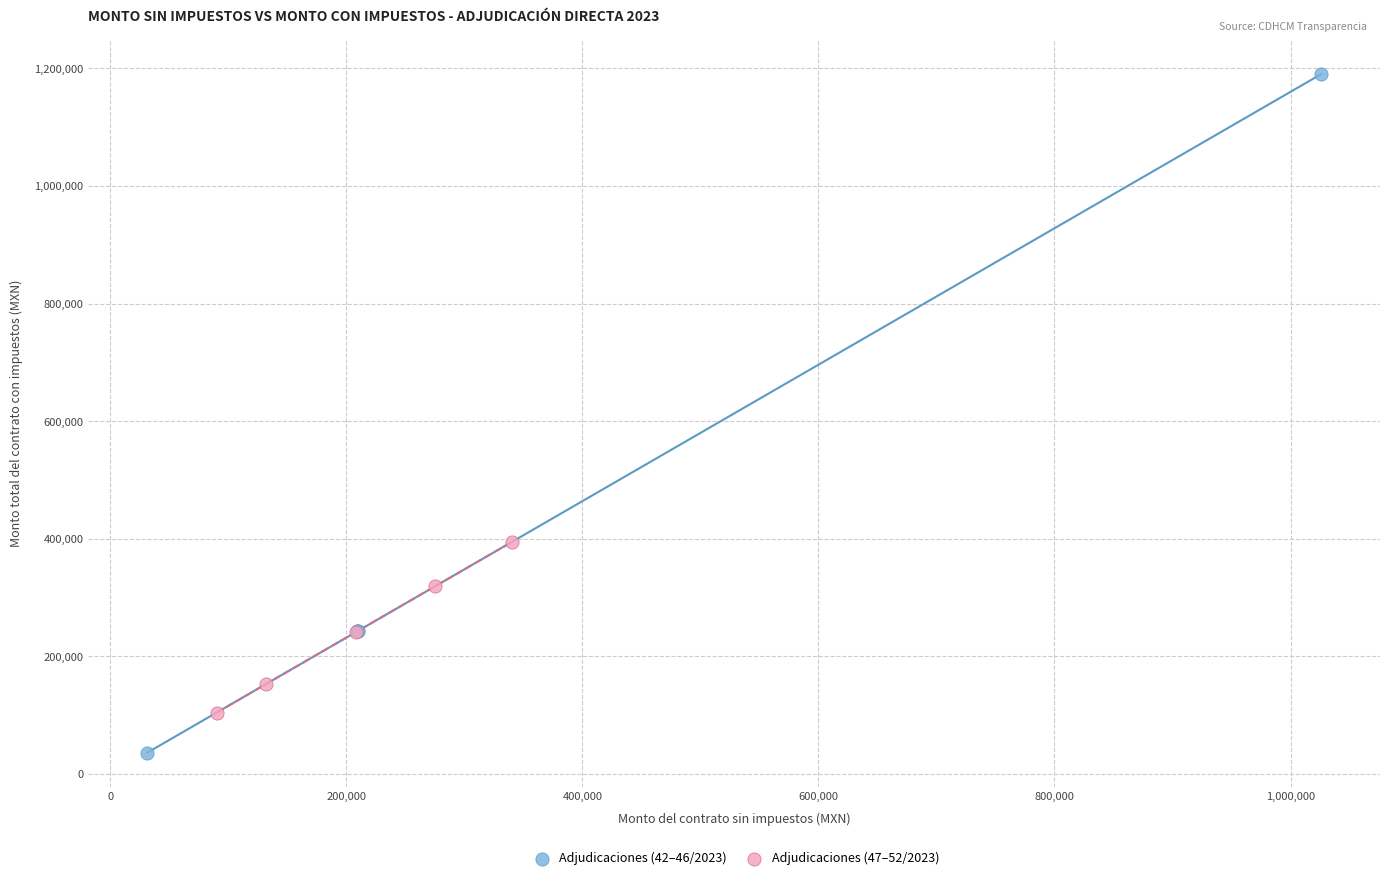

Which series reaches the maximum Y coordinate?

Adjudicaciones (42–46/2023)